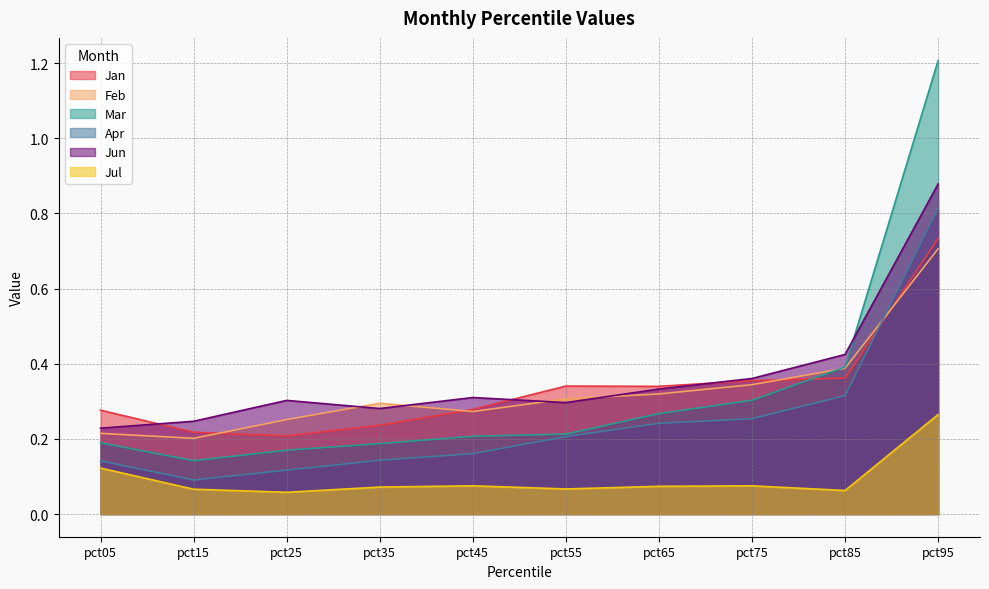

At how many categories does at least one series exceed 0?

10